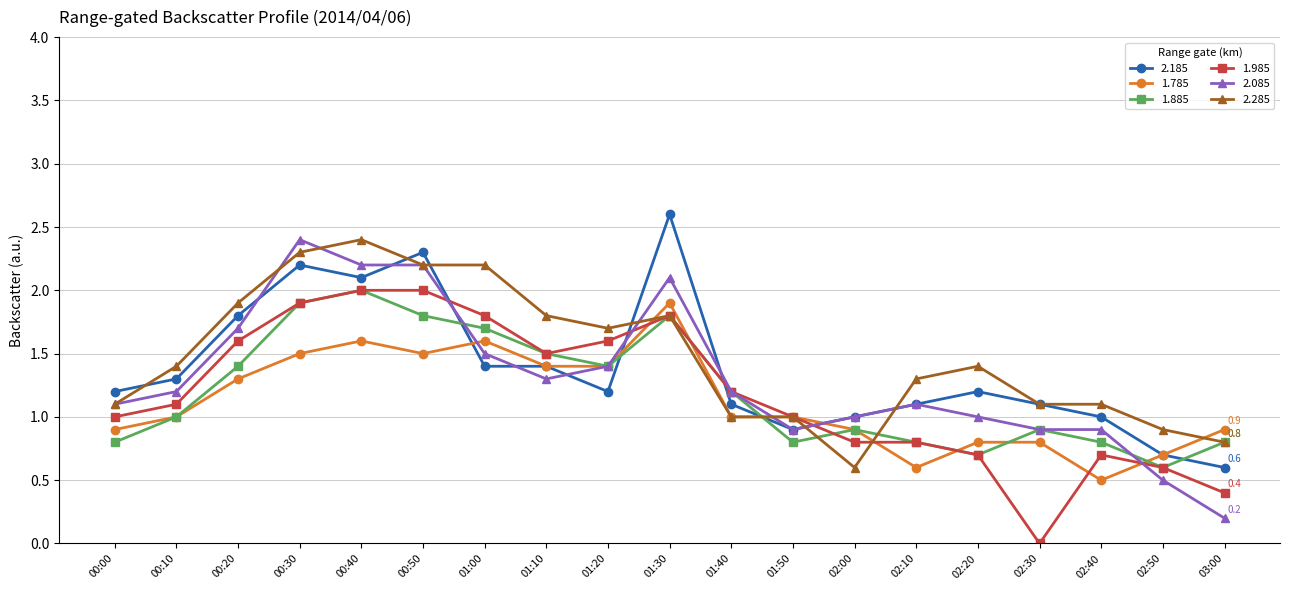

What is the lowest value of the 2.185 series?

0.6